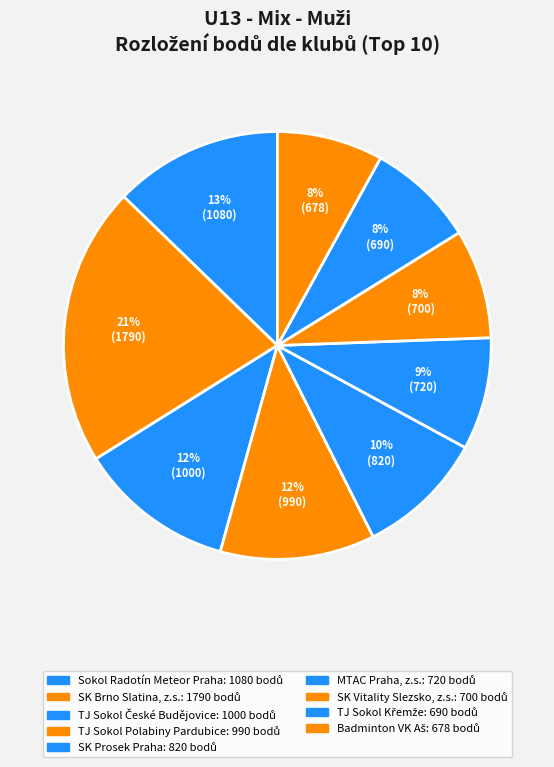

Count the number of slices in the pie.

9